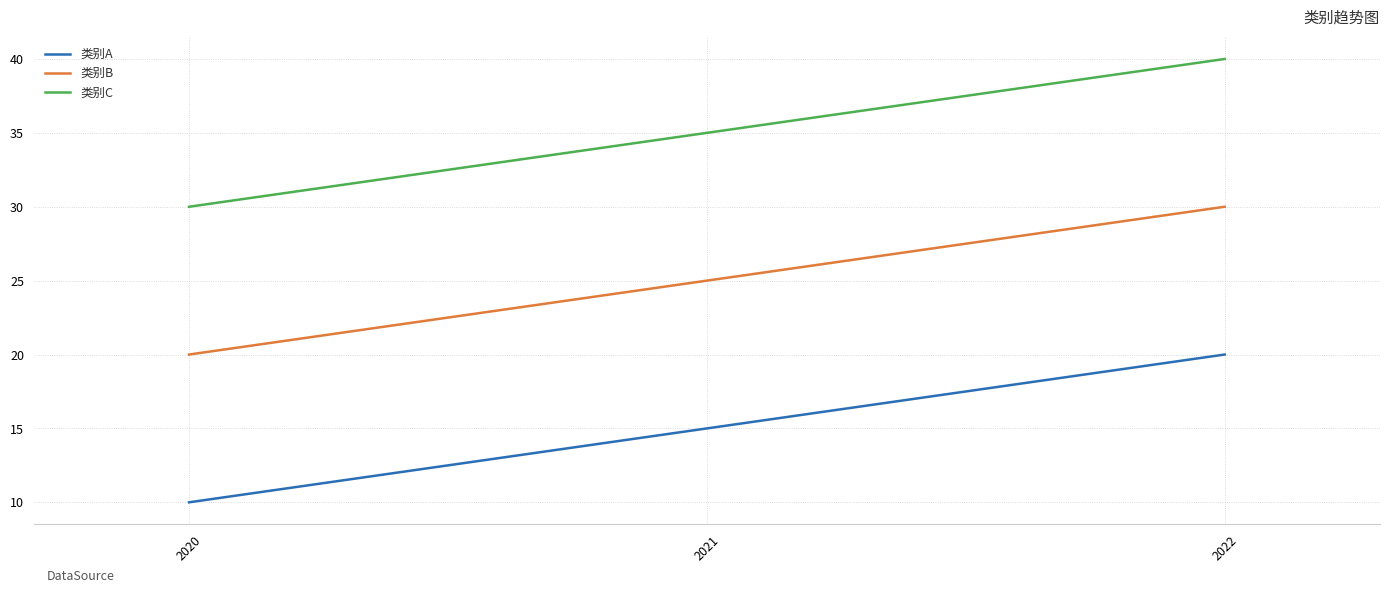

What is the difference between the maximum and second lowest values in the 类别A series?

5